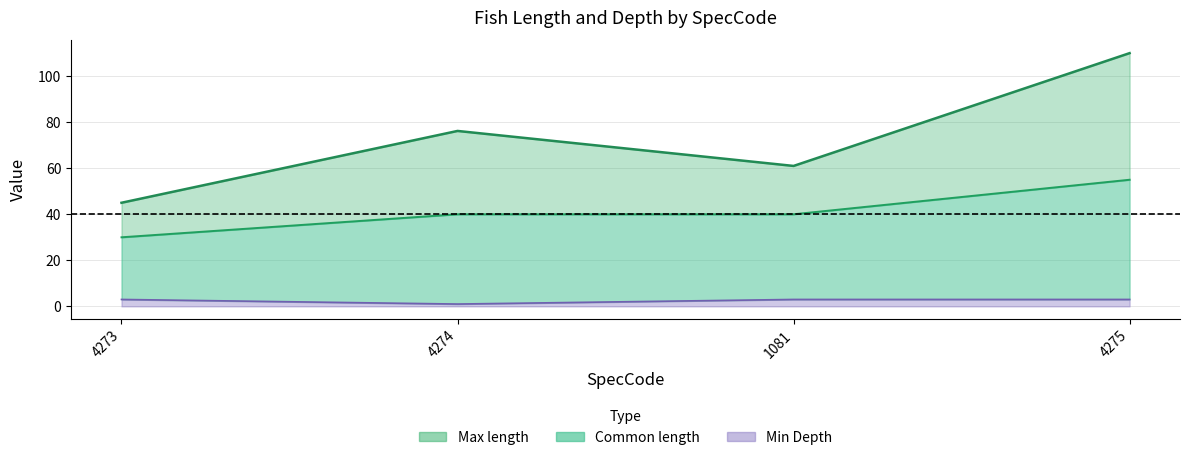

Which series changed the most between 4273 and 1081?

Max length